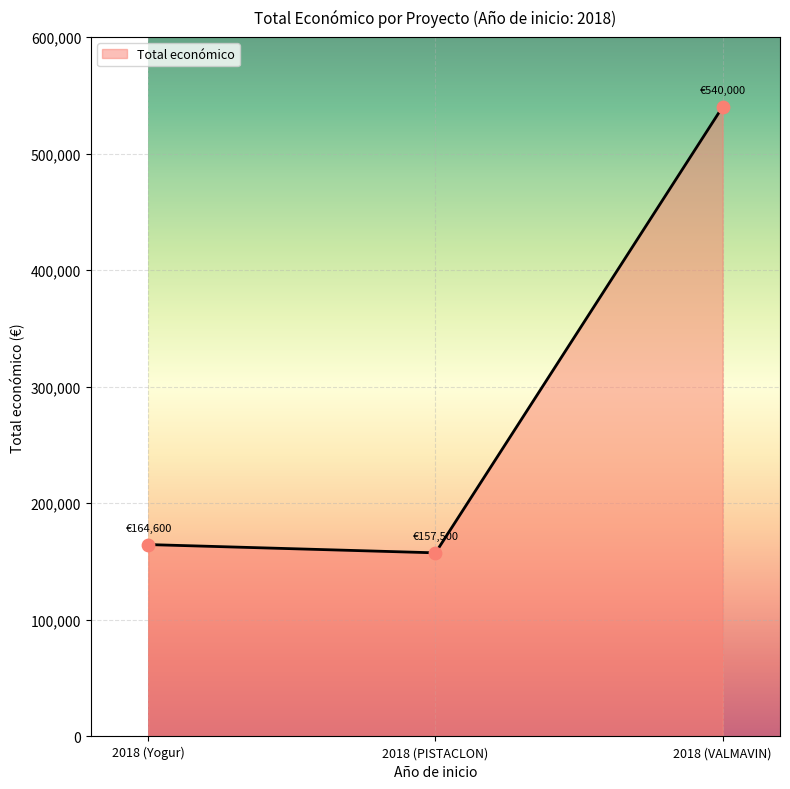

What is the change in value from 2018 (Yogur) to 2018 (PISTACLON)?

-7100